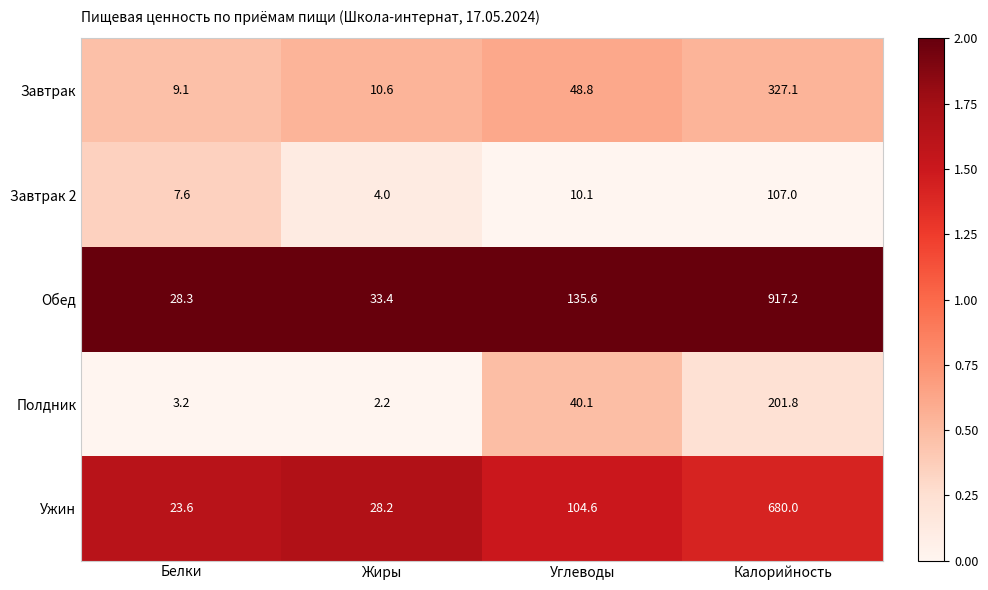

Is it true that Ужин equals 28.2 at Жиры?

True